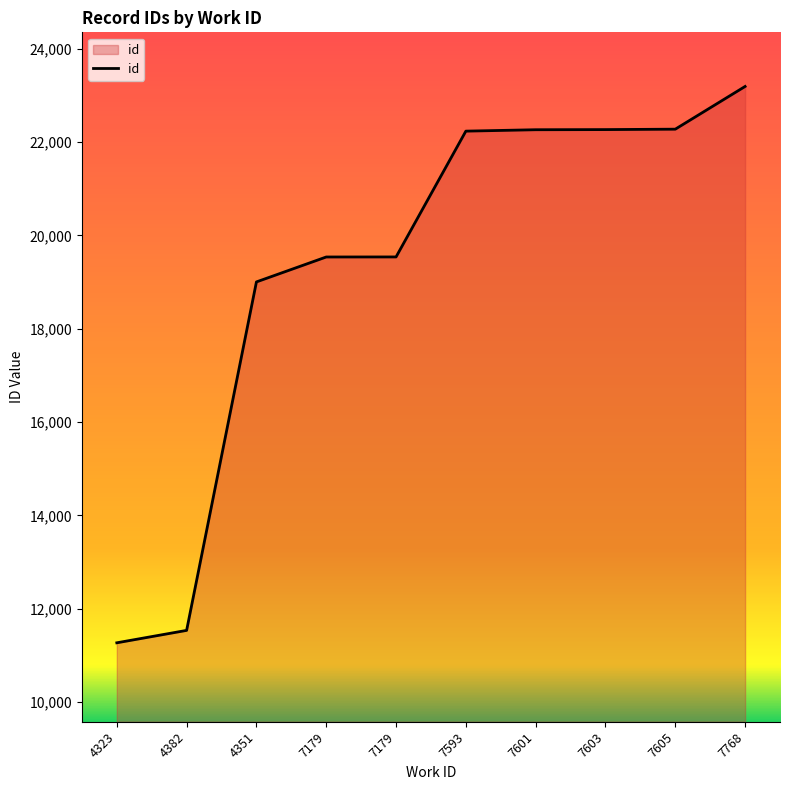

What is the change in value from 7593 to 7768?

+957